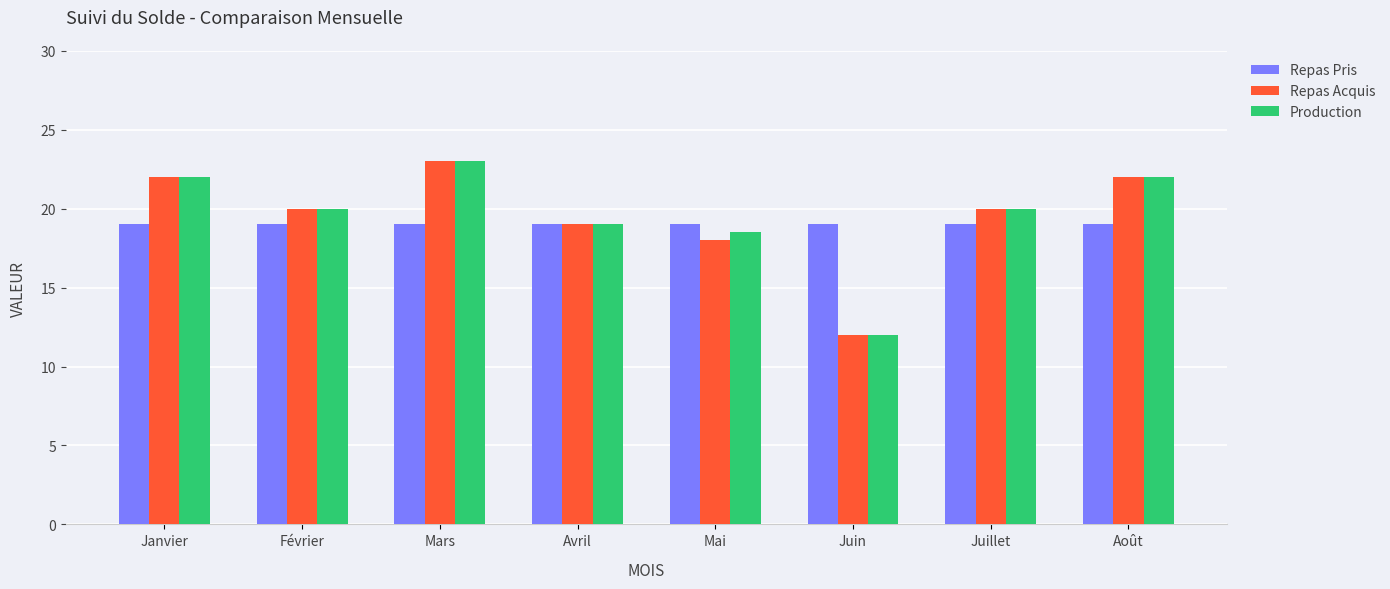

Which category has the highest value in the Repas Acquis series?

Mars